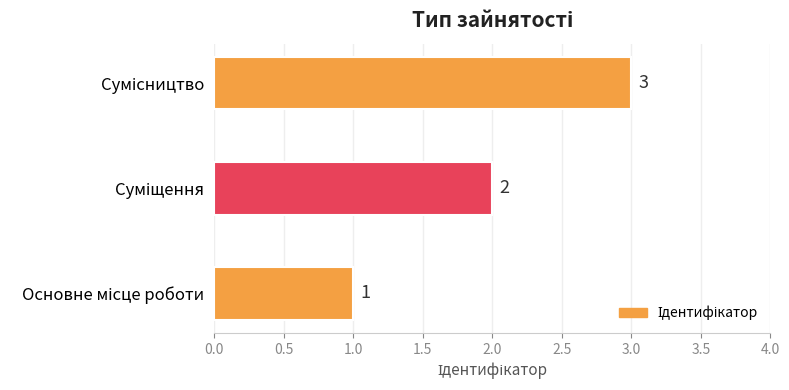

How many values are between 1 and 3?

3